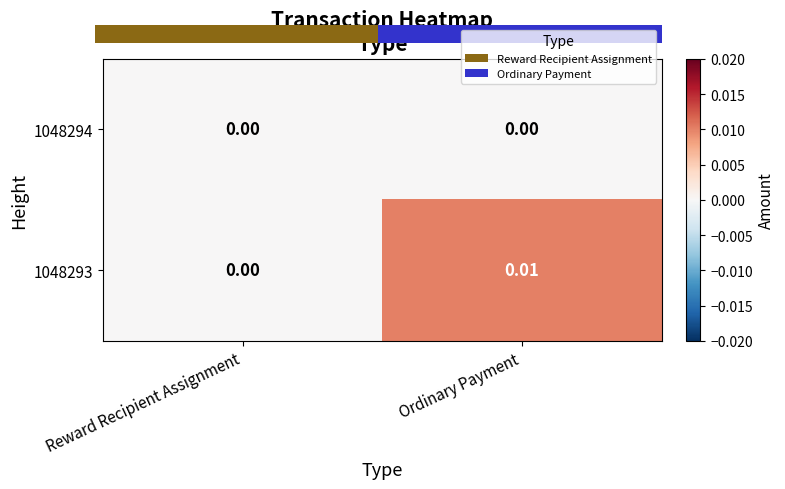

Rank the series by their maximum value, from lowest to highest.

1048294, 1048293